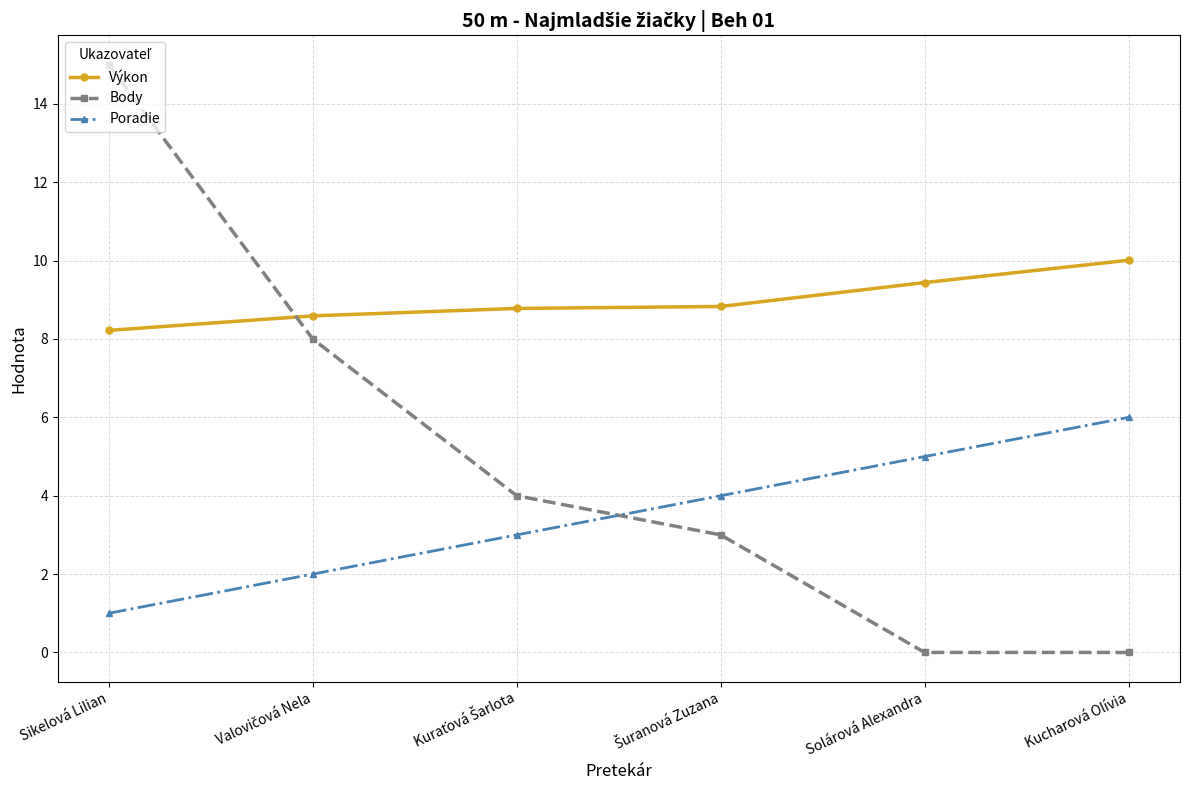

What is the sum of all Výkon values?

53.9